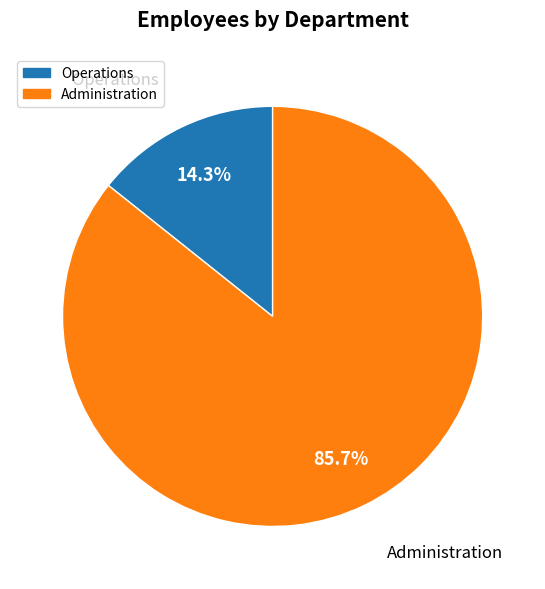

Which has a higher value, Administration or Operations?

Administration